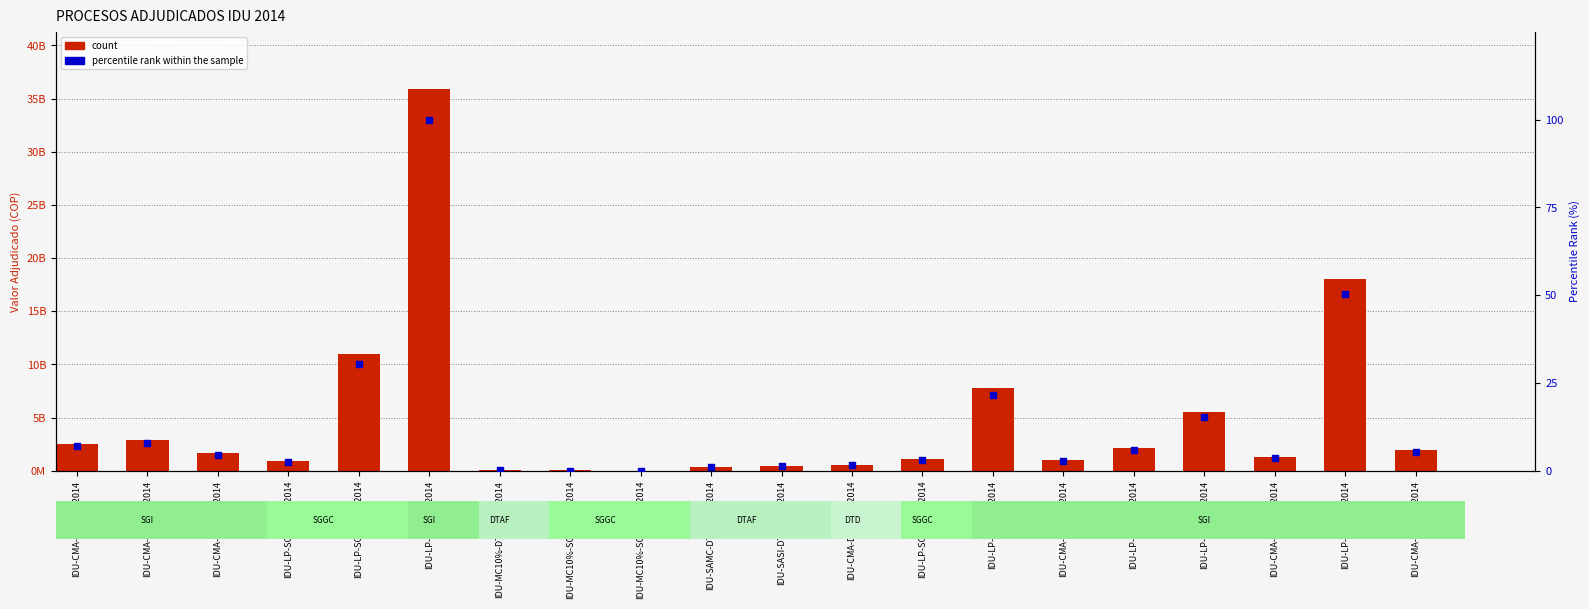

Which series contains the lowest Y value?

percentile rank within the sample